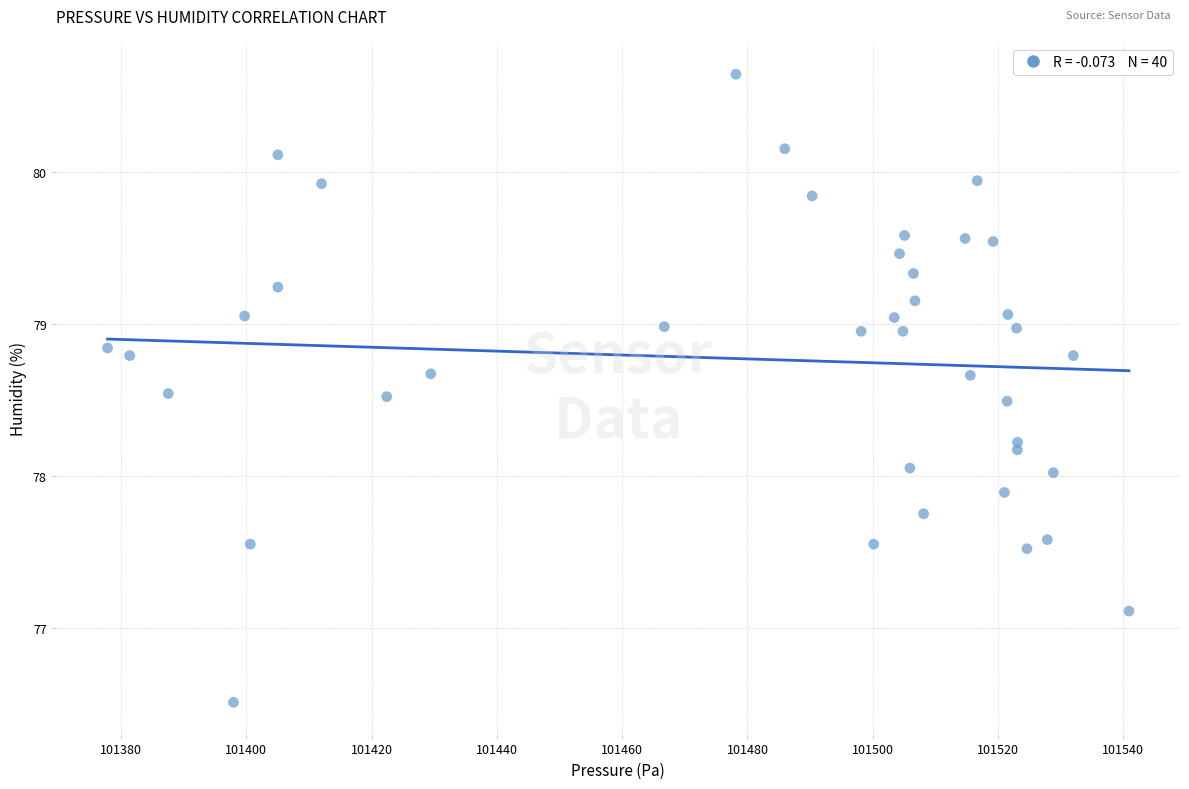

What is the range of X values (max minus min)?

163.1